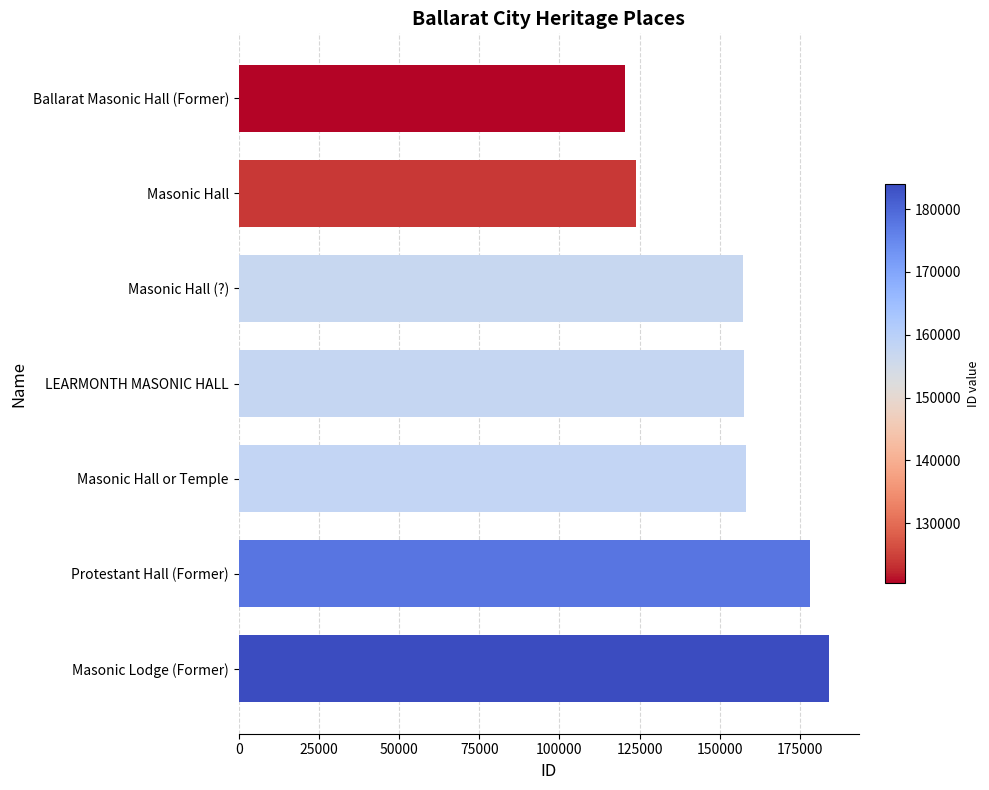

What is the label of the 3rd bar from the top?

Masonic Hall (?)